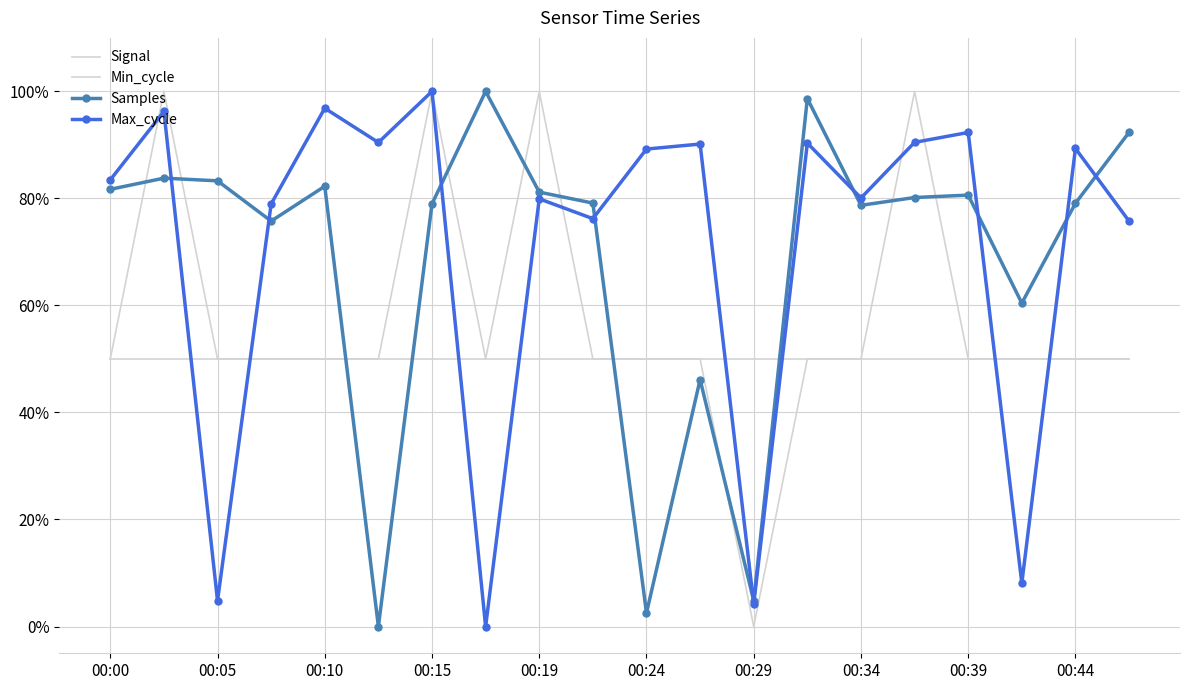

What is the value of the Signal point at the 19th from the left?

0.5